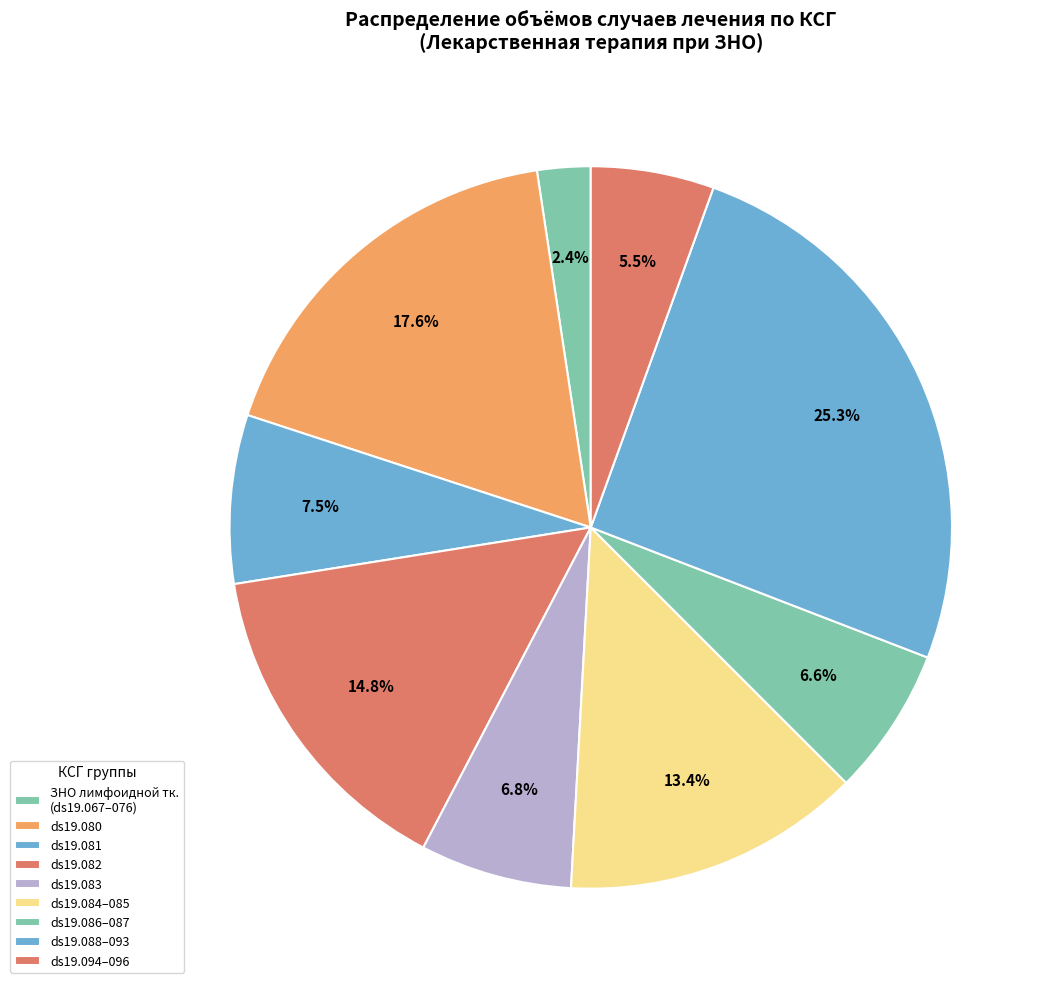

True or false: ds19.083 accounts for 17% of the total.

False